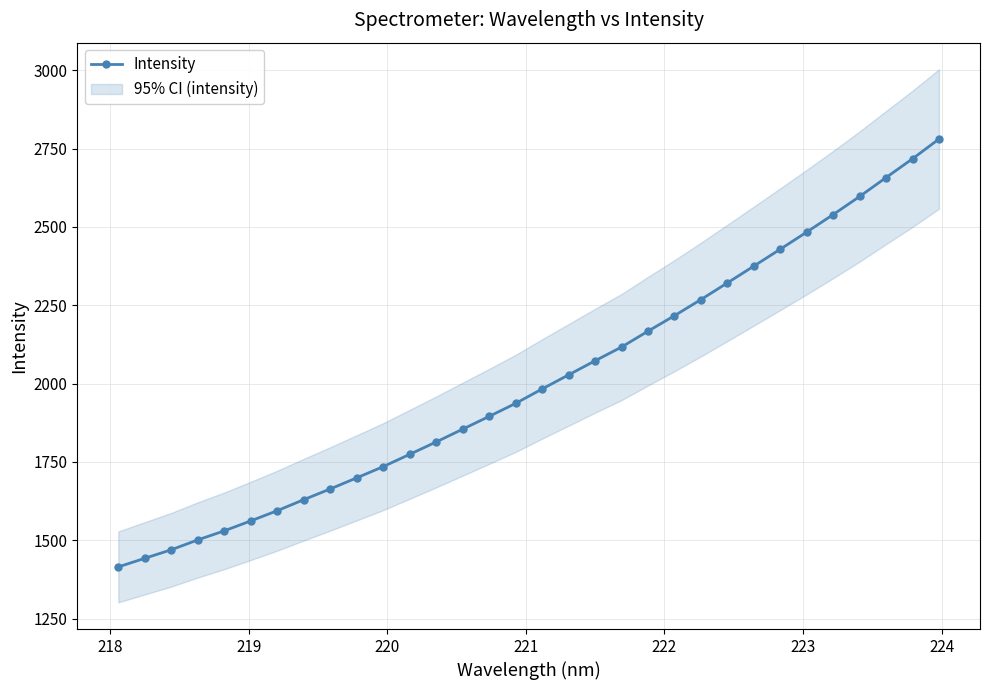

Reading right to left, extract all data points from this chart.

2780.5	2717.5	2657.5	2597.2	2539.5	2483.6	2429.0	2375.0	2321.4	2268.2	2216.8	2167.3	2116.7	2072.9	2027.9	1983.0	1936.9	1895.5	1854.7	1813.9	1774.5	1735.2	1699.4	1664.0	1629.7	1594.6	1562.0	1530.3	1501.3	1469.9	1442.6	1415.1